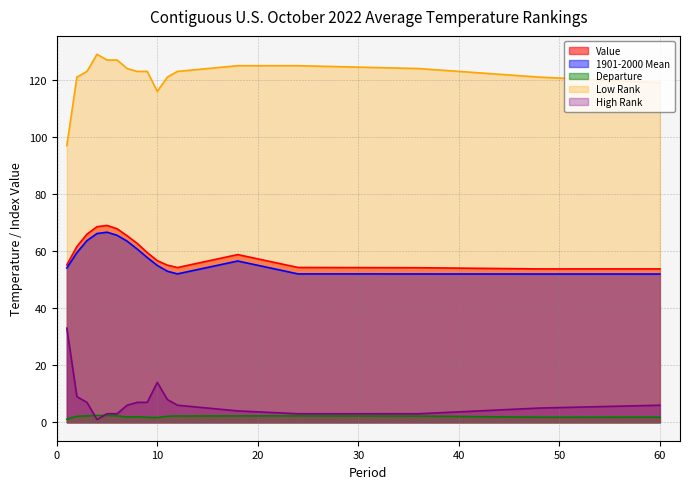

Which series has the widest spread of values?

Low Rank